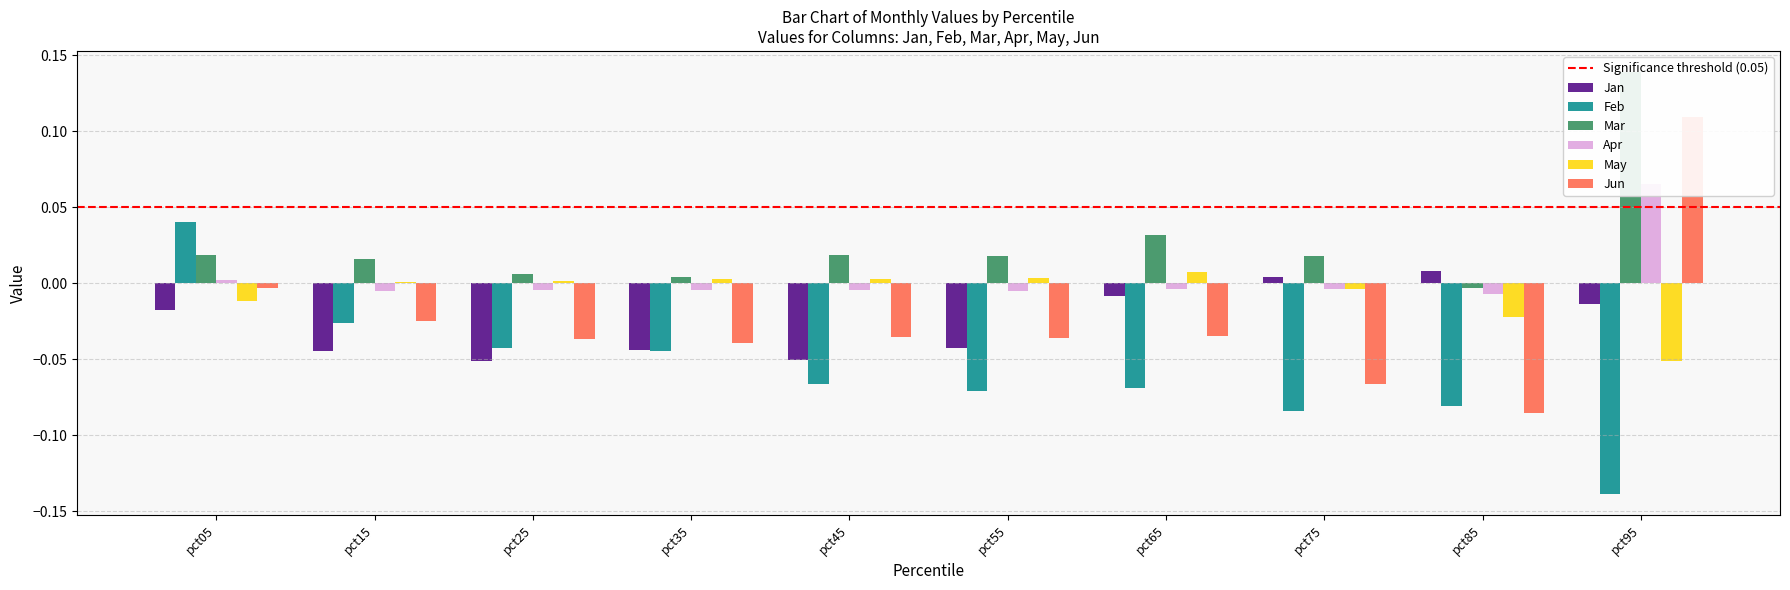

At which label does Jan reach its peak?

pct85